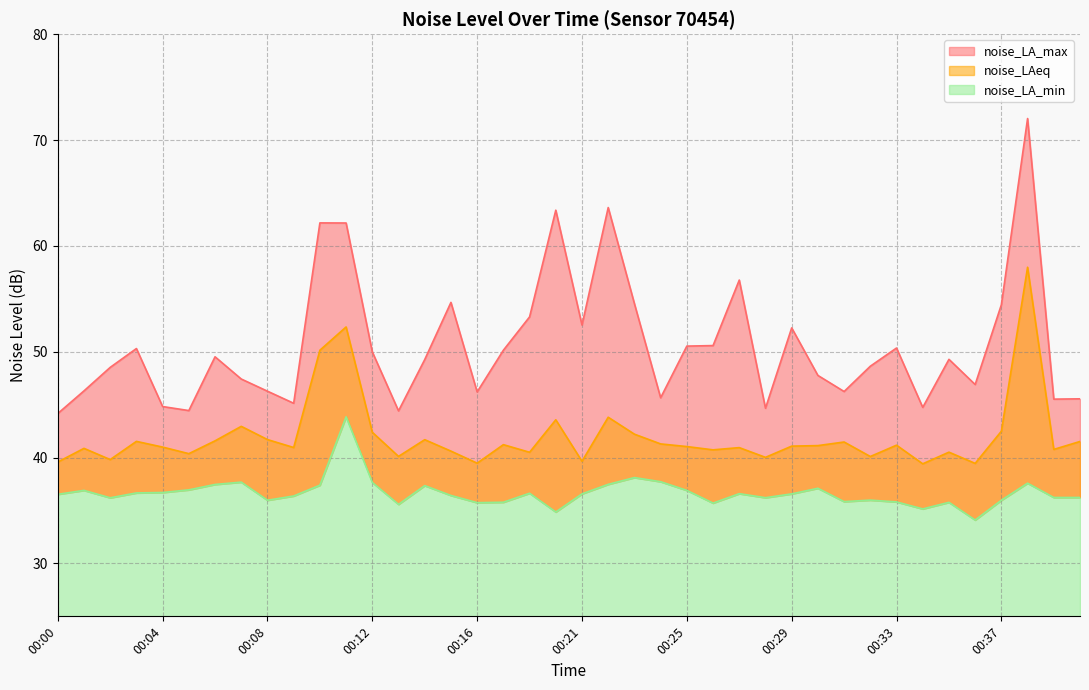

Rank the series by their average value, from lowest to highest.

noise_LA_min, noise_LAeq, noise_LA_max